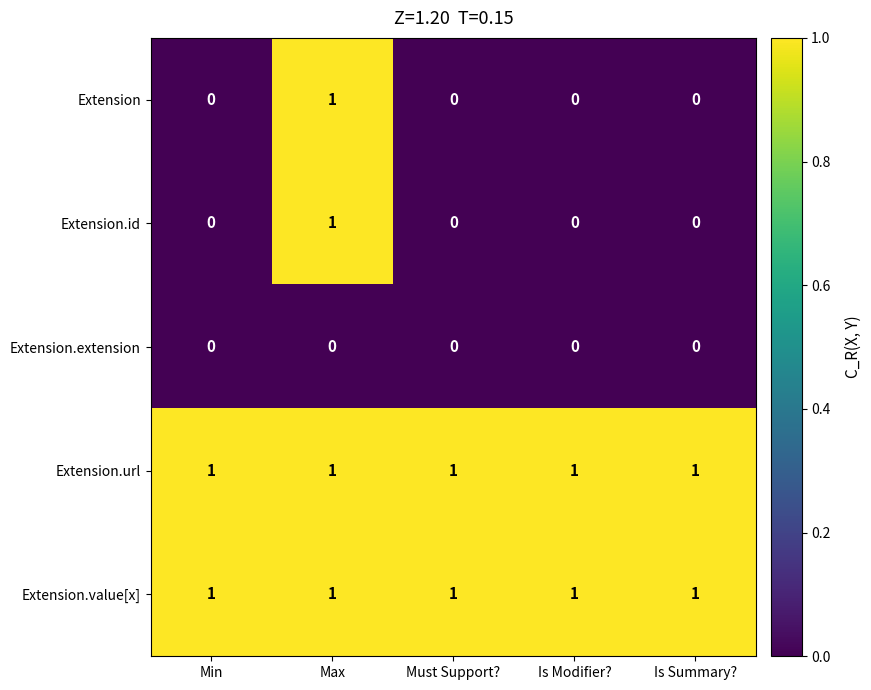

True or false: Extension.url has a value of 1 at Min.

True